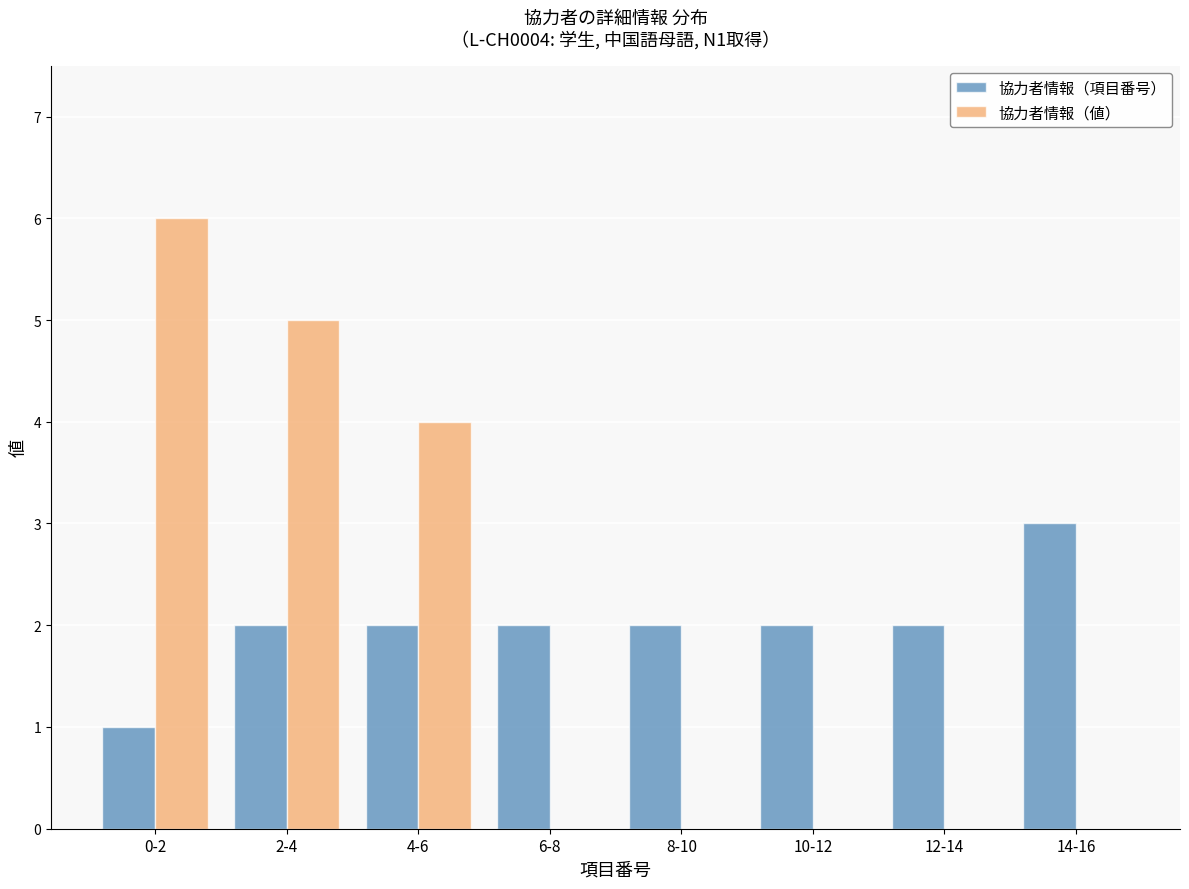

Reading right to left, extract all data points from this chart.

協力者情報（項目番号）: 14-16=3	12-14=2	10-12=2	8-10=2	6-8=2	4-6=2	2-4=2	0-2=1
協力者情報（値）: 14-16=0	12-14=0	10-12=0	8-10=0	6-8=0	4-6=4	2-4=5	0-2=6